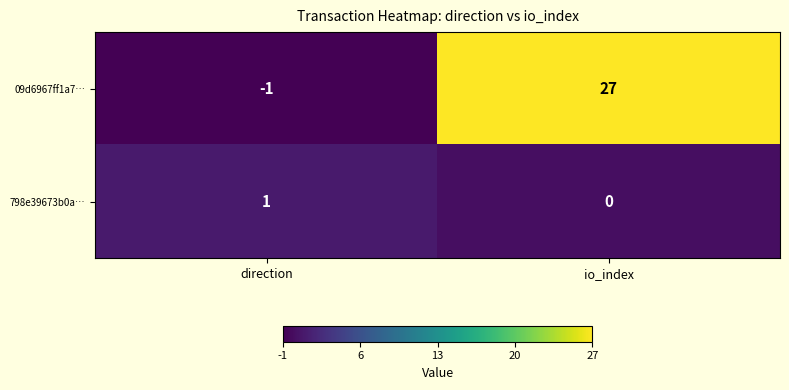

At which label is 09d6967ff1a7… closest to 13?

direction